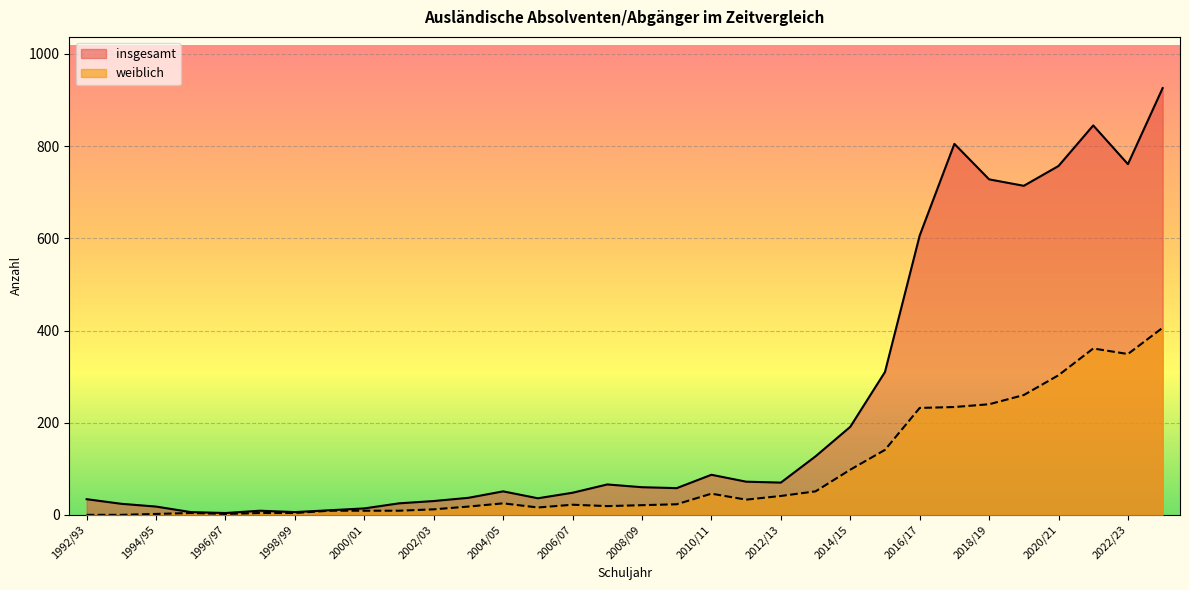

Where is the first local maximum for insgesamt?

1997/98